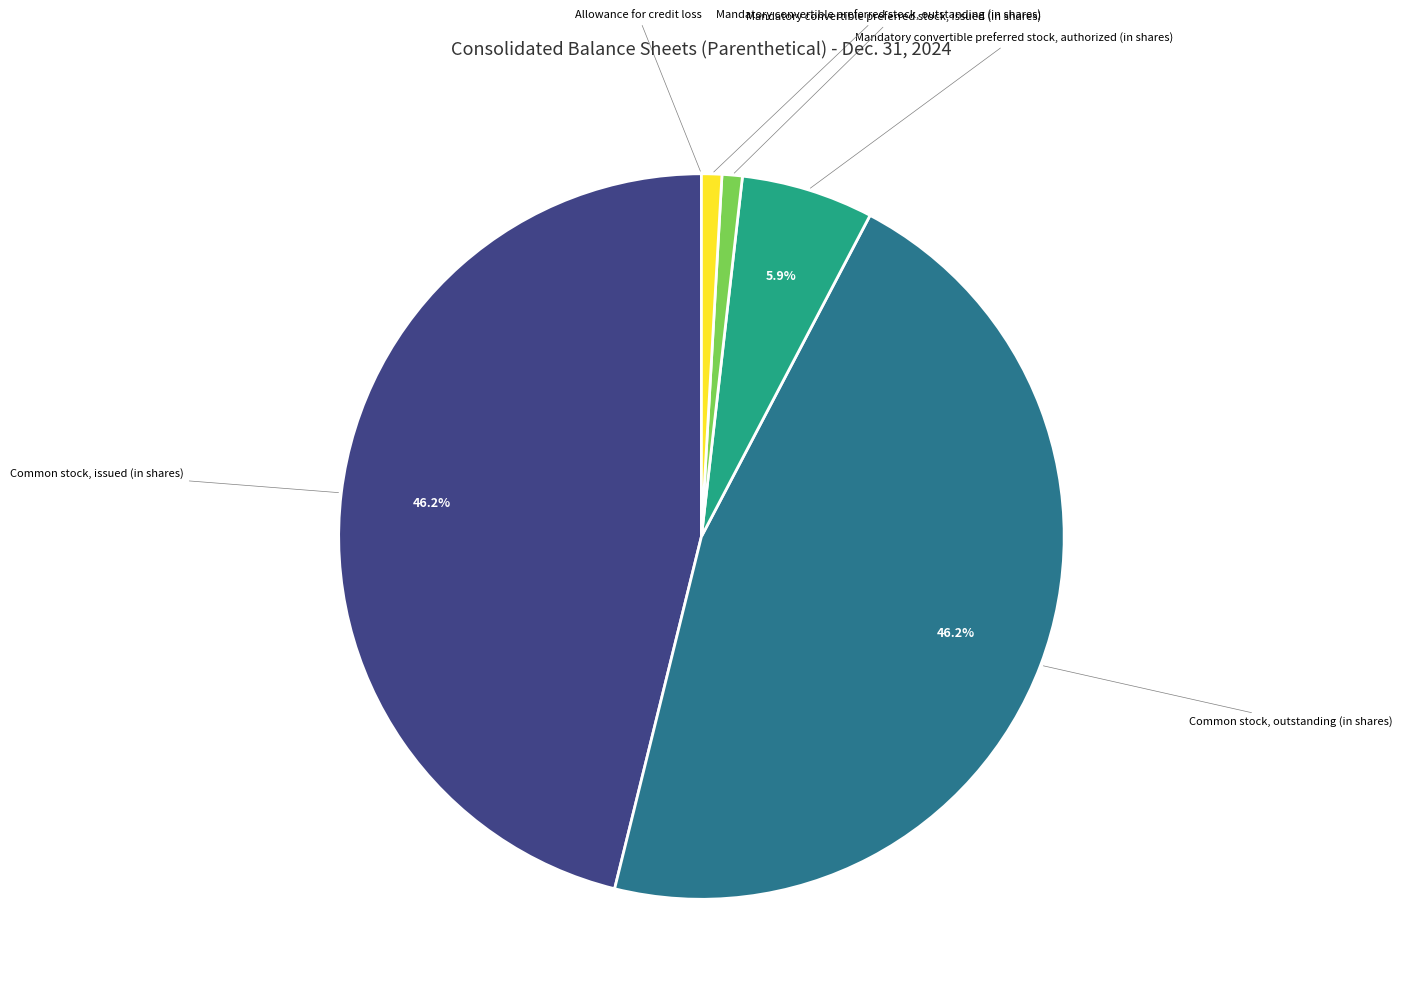

Does any single category account for the majority?

No